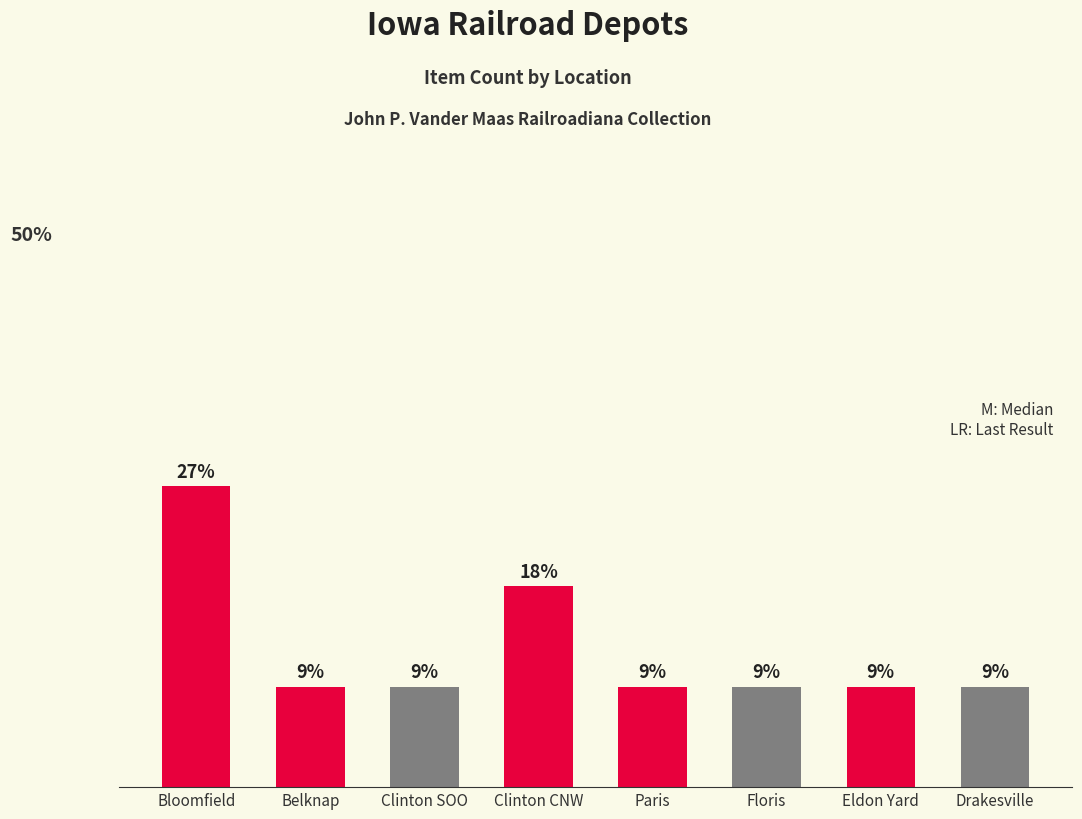

What is the sum of the values at Floris and Clinton CNW?

3